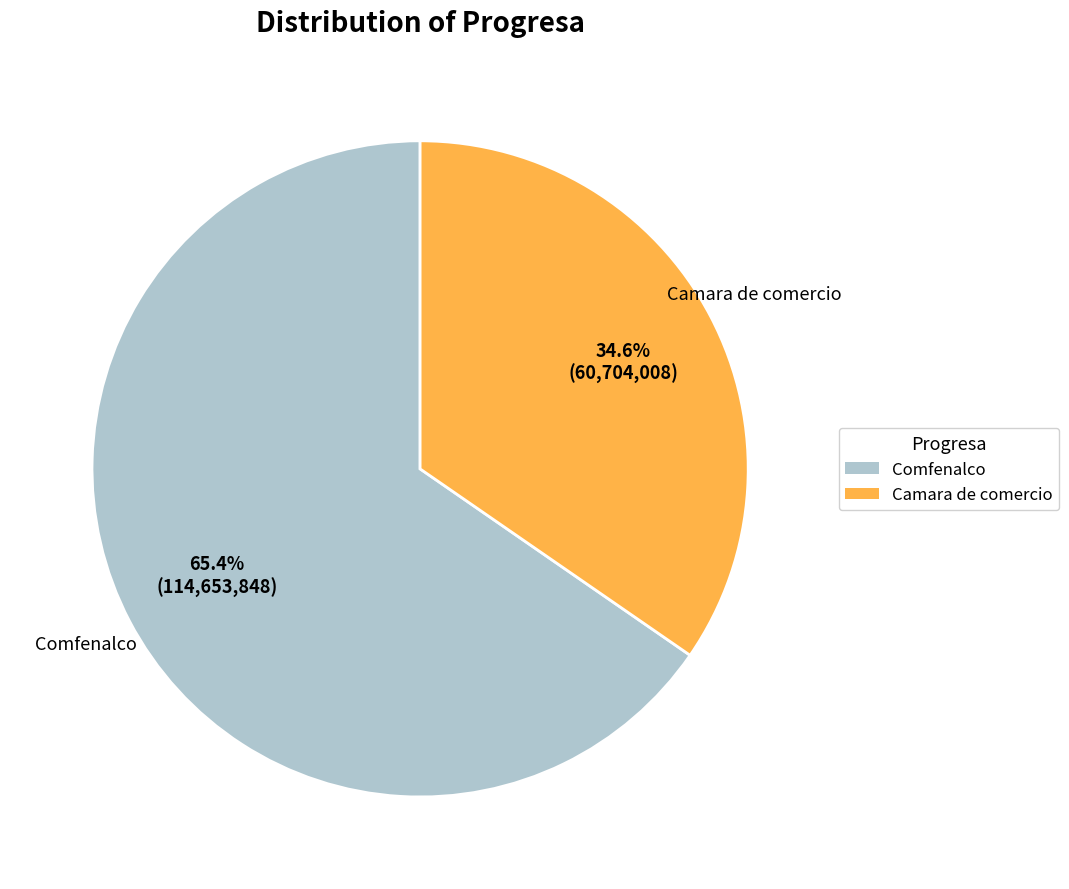

What is the ratio of the value at Camara de comercio to the value at Comfenalco?

0.5